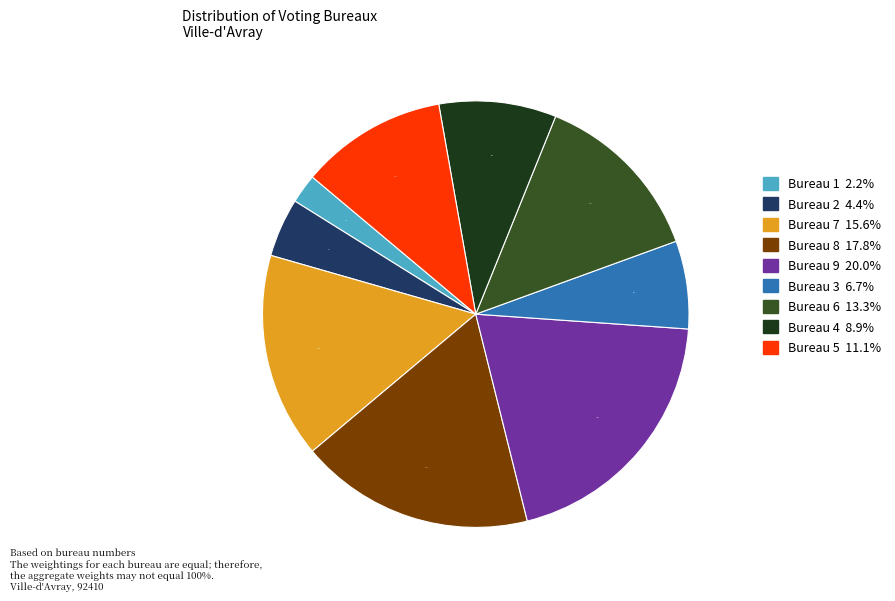

How much of the chart is everything except Bureau 4?

91.1%